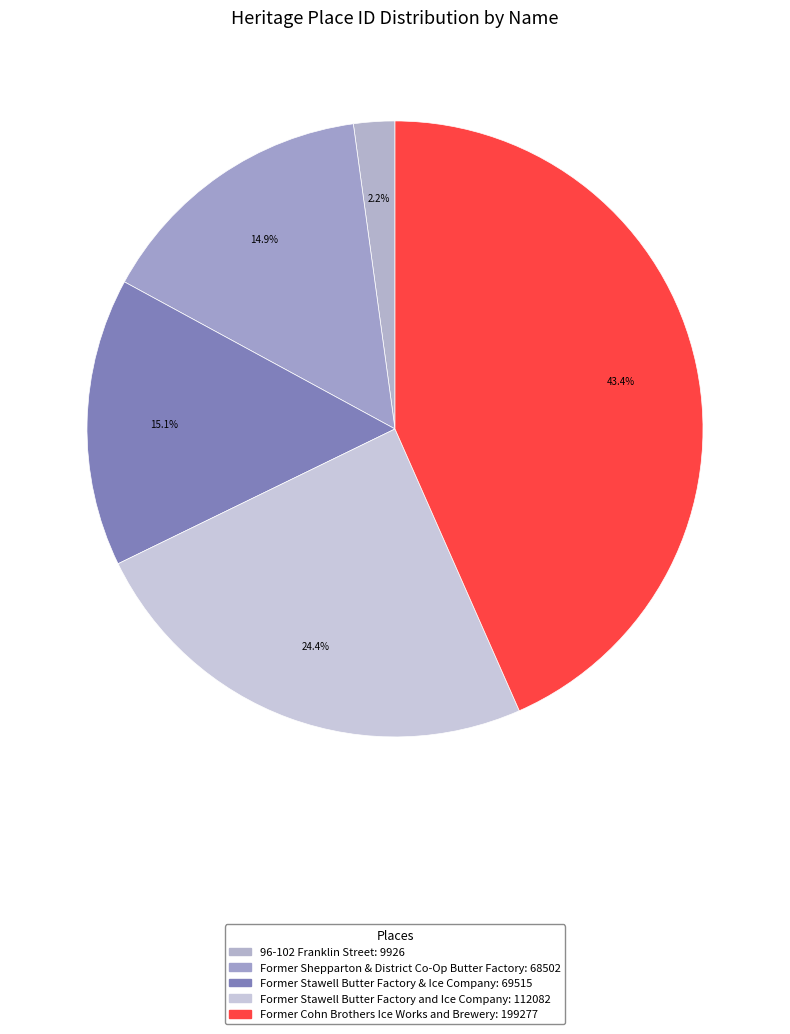

Is there any slice that represents more than half of the pie?

No